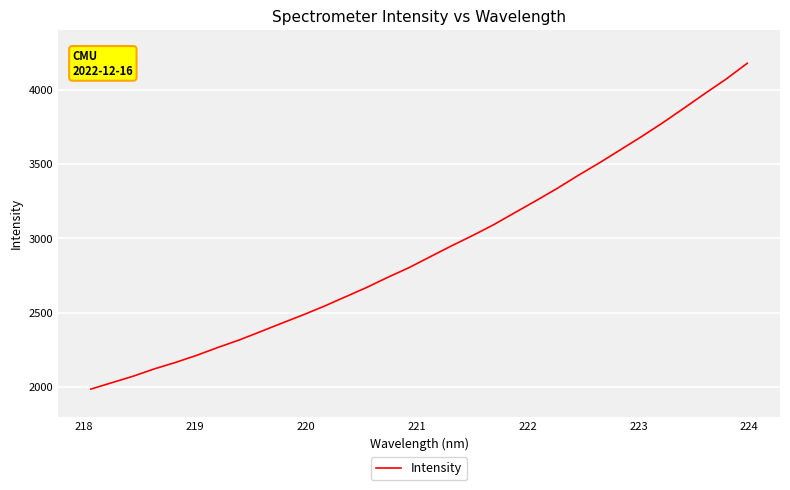

What is the maximum value shown in the chart?

4176.1